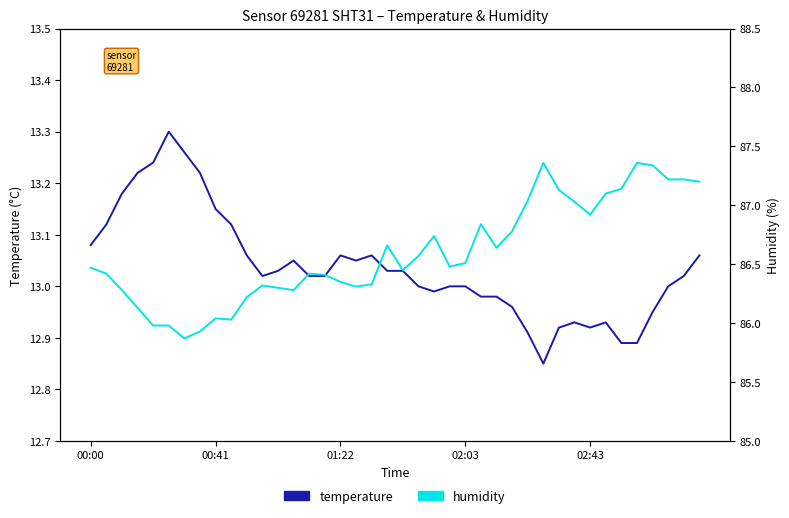

How many series are shown in this chart?

2